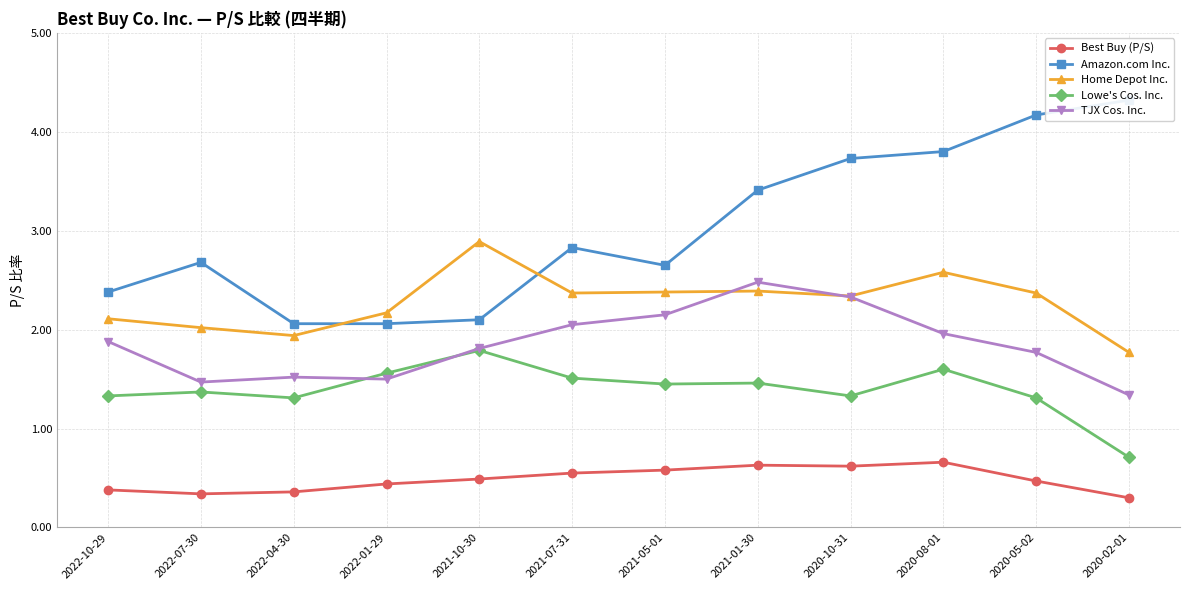

The Amazon.com Inc. series shows 2.8 at 2022-04-30. True or false?

False